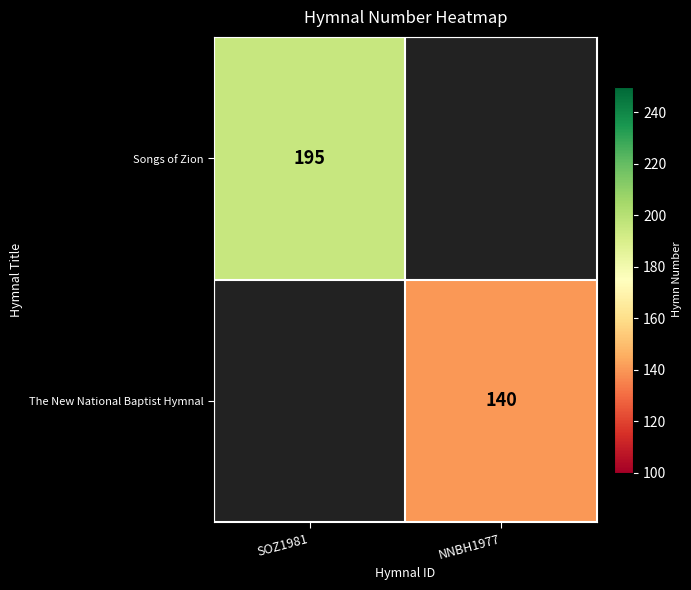

Is it true that Songs of Zion equals 195 at SOZ1981?

True